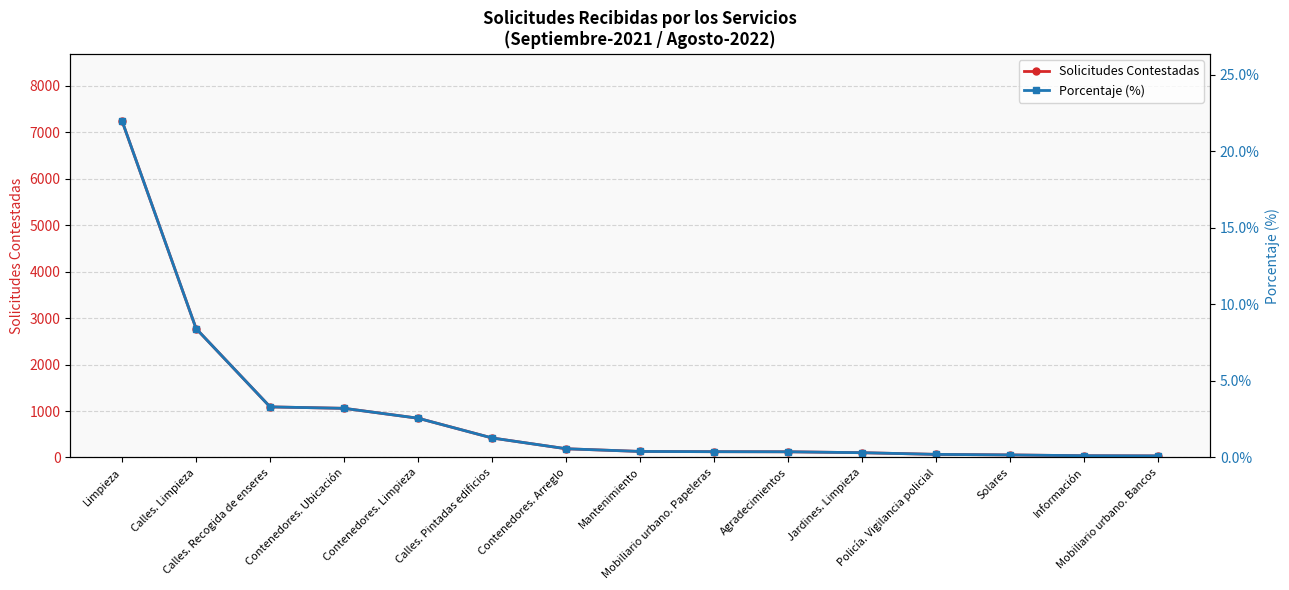

List the labels in order of Porcentaje (%) value, largest first.

Limpieza, Calles. Limpieza, Calles. Recogida de enseres, Contenedores. Ubicación, Contenedores. Limpieza, Calles. Pintadas edificios, Contenedores. Arreglo, Mantenimiento, Mobiliario urbano. Papeleras, Agradecimientos, Jardines. Limpieza, Policía. Vigilancia policial, Solares, Información, Mobiliario urbano. Bancos